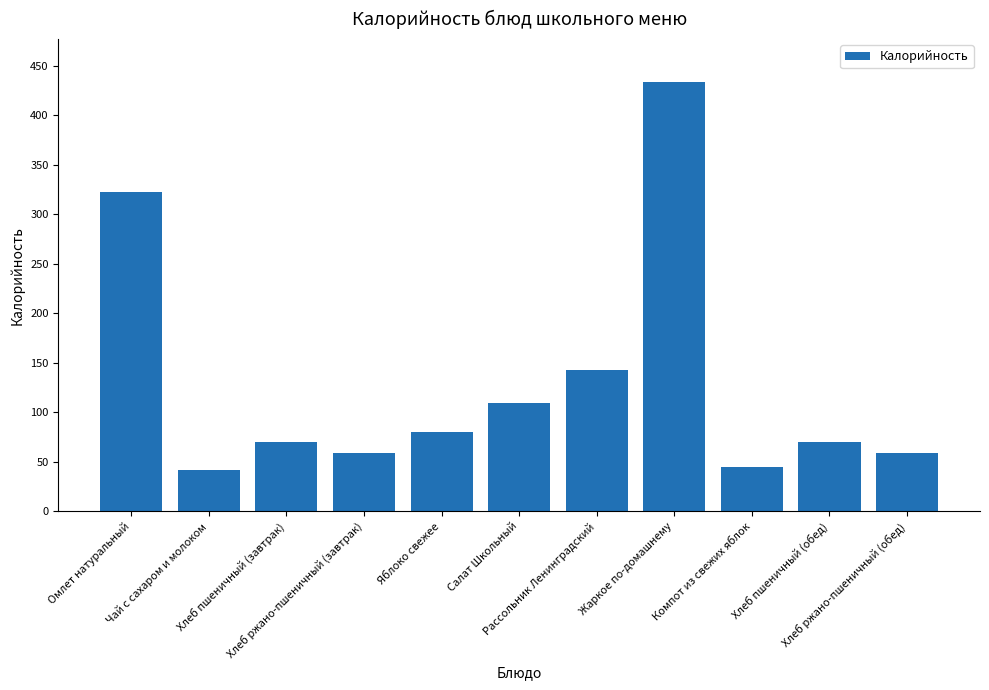

Reading right to left, transcribe all the data shown in this chart.

58.7	70.3	45.3	433.5	143.1	109.1	79.9	58.7	70.3	41.9	322.4